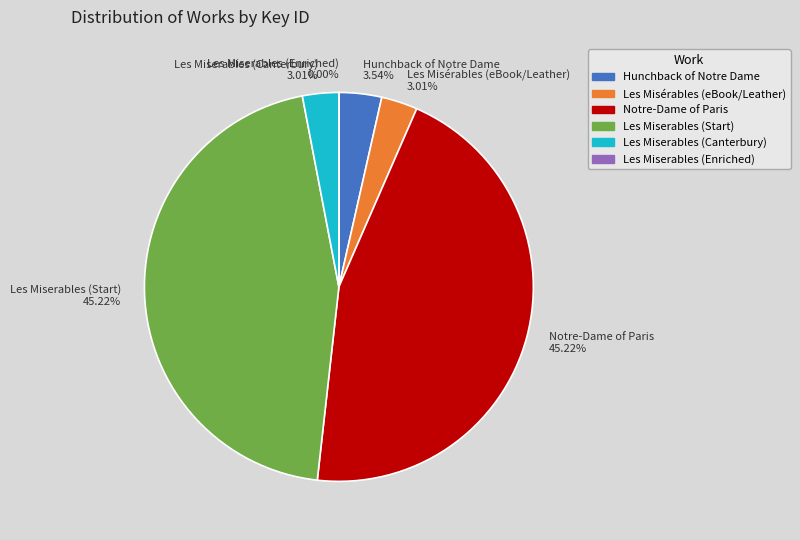

True or false: Les Miserables (Canterbury) accounts for 3% of the total.

True